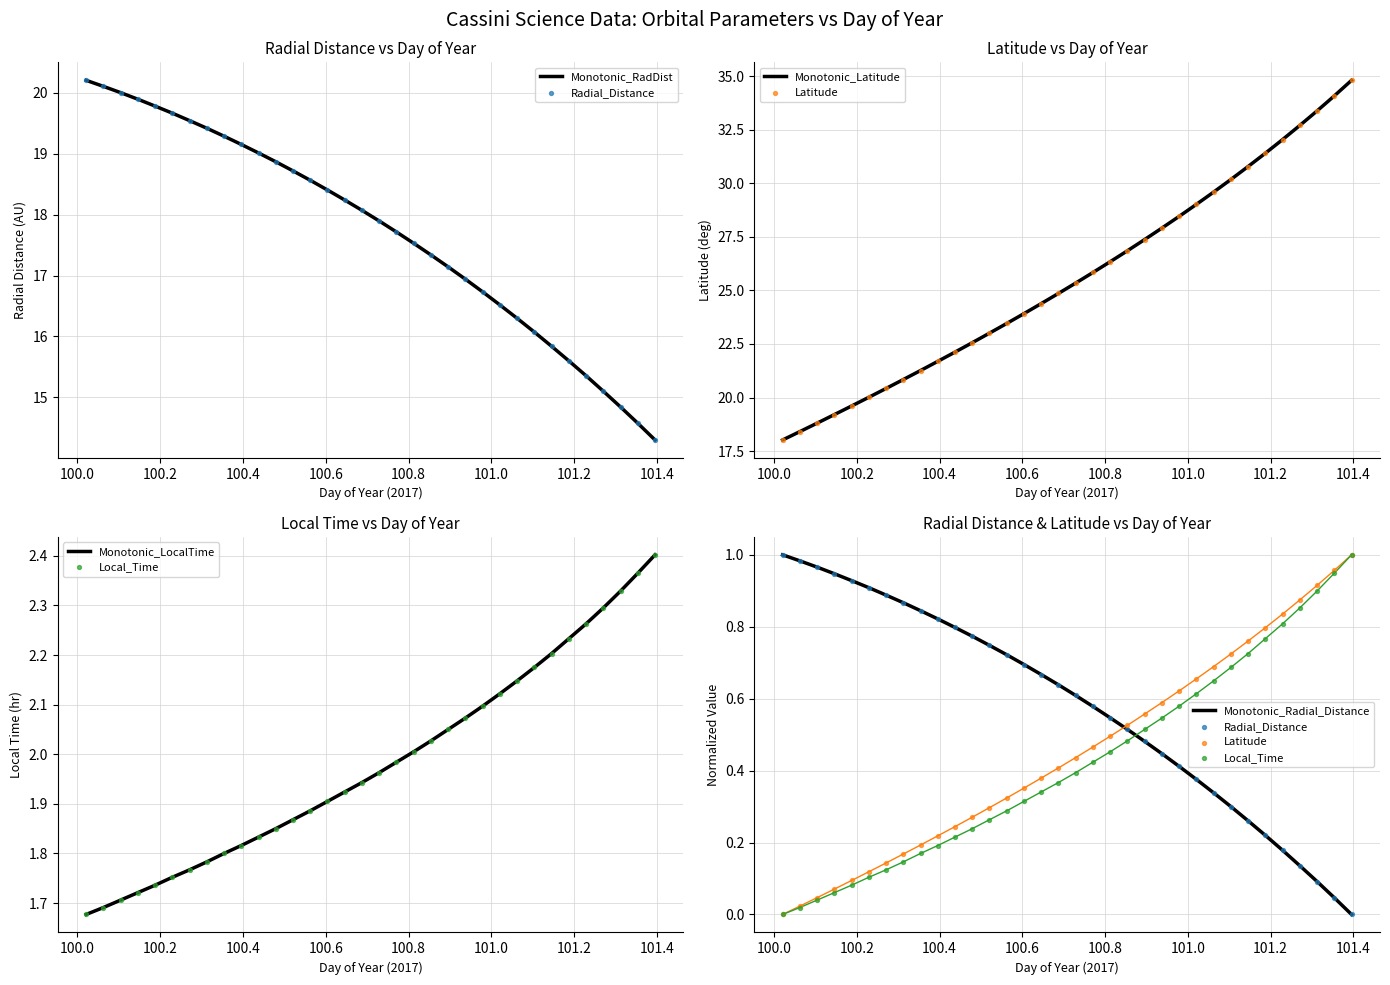

At how many categories does at least one series exceed 20?

29